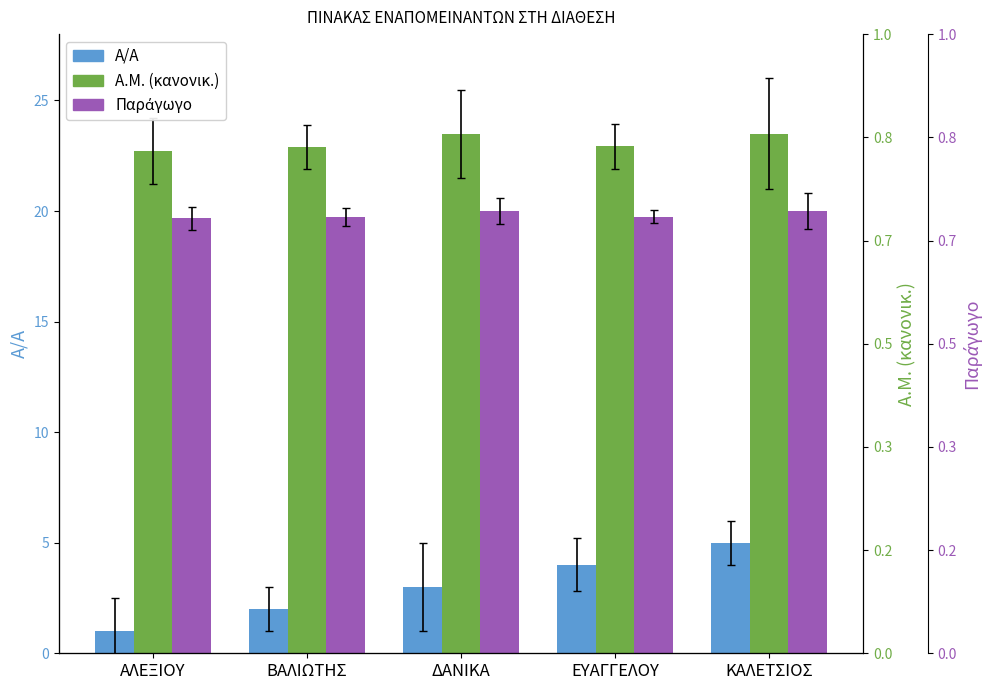

What is the value of the Α.Μ. (κανονικ.) bar at the 2nd from the left?

22.9